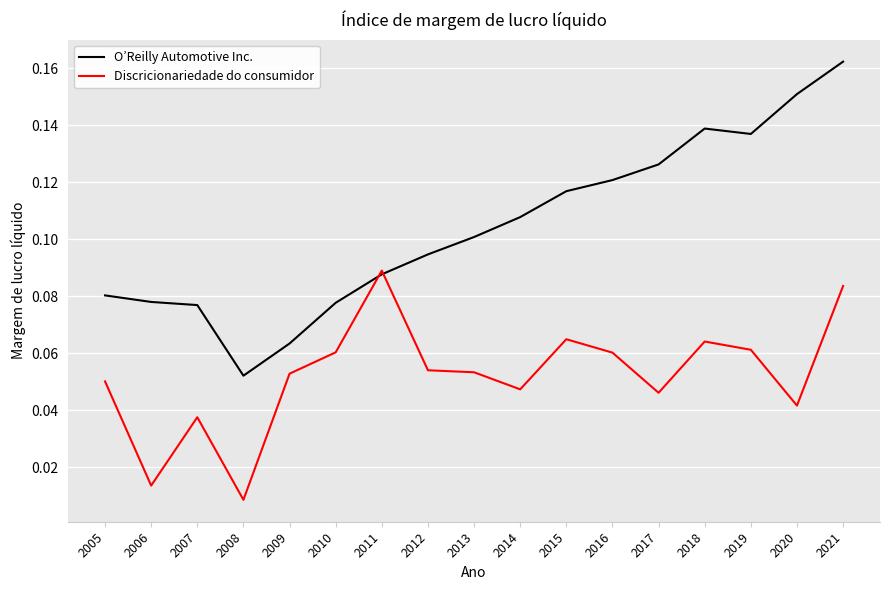

Is it true that O’Reilly Automotive Inc. equals 0.1 at 2013?

True